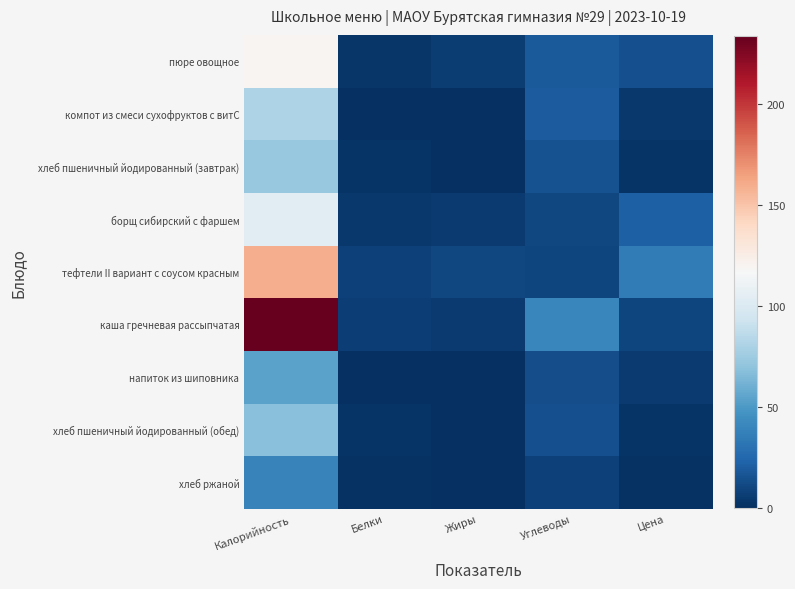

Reading left to right, list all the values displayed in this chart.

пюре овощное: Калорийность=119.3	Белки=3.0	Жиры=5.9	Углеводы=18.6	Цена=13.9
компот из смеси сухофруктов с витС: Калорийность=80.5	Белки=0.6	Жиры=0.0	Углеводы=19.6	Цена=3.8
хлеб пшеничный йодированный (завтрак): Калорийность=72.9	Белки=2.2	Жиры=0.3	Углеводы=15.3	Цена=2.2
борщ сибирский с фаршем: Калорийность=104.0	Белки=4.5	Жиры=4.8	Углеводы=10.6	Цена=21.2
тефтели II вариант с соусом красным: Калорийность=159.8	Белки=7.3	Жиры=10.3	Углеводы=9.4	Цена=35.1
каша гречневая рассыпчатая: Калорийность=234.0	Белки=6.6	Жиры=5.1	Углеводы=40.5	Цена=10.0
напиток из шиповника: Калорийность=54.0	Белки=0.2	Жиры=0.1	Углеводы=13.1	Цена=5.4
хлеб пшеничный йодированный (обед): Калорийность=68.0	Белки=2.1	Жиры=0.3	Углеводы=14.3	Цена=2.1
хлеб ржаной: Калорийность=39.1	Белки=1.3	Жиры=0.2	Углеводы=7.9	Цена=1.2